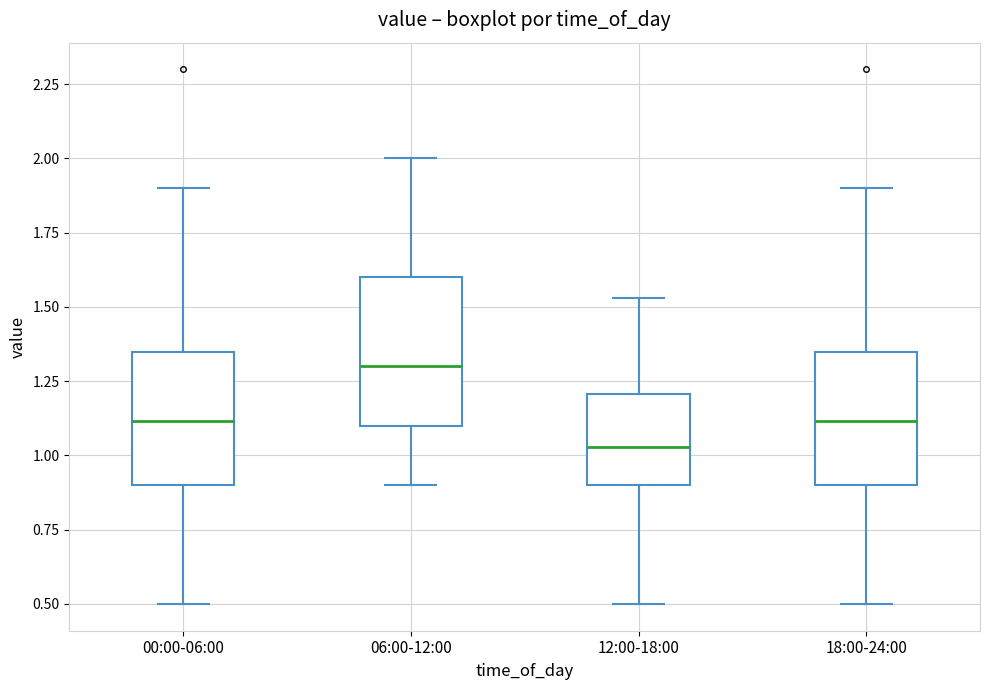

Which box's median line is the highest?

06:00-12:00